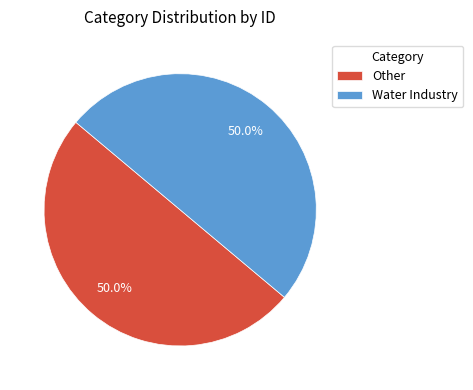

What portion of the pie excludes Other?

50.0%